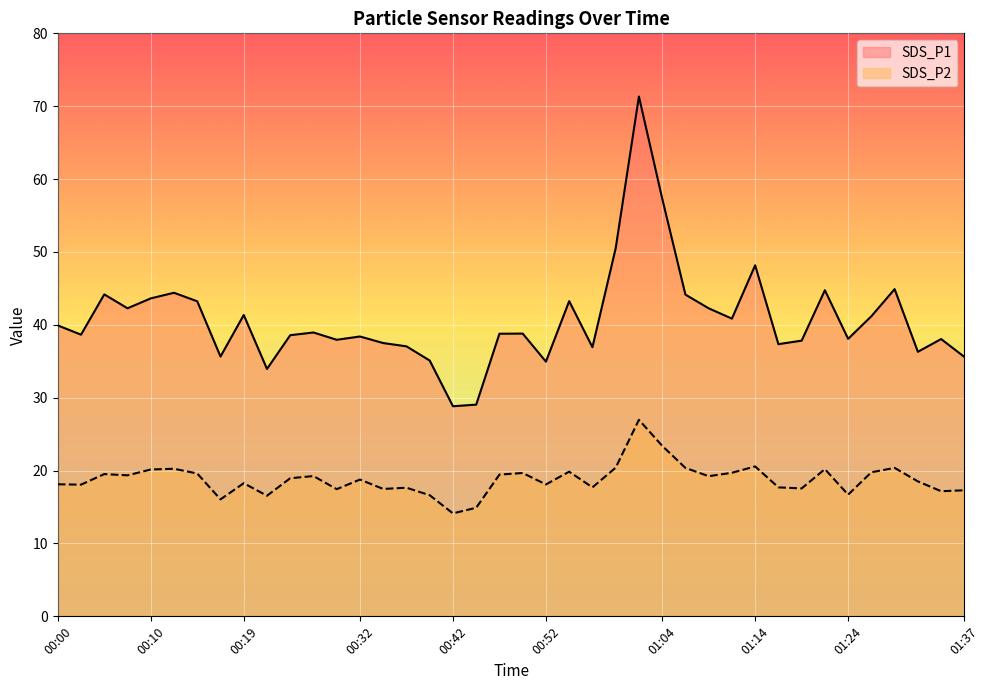

List the series in order of their peak value, lowest first.

SDS_P2, SDS_P1